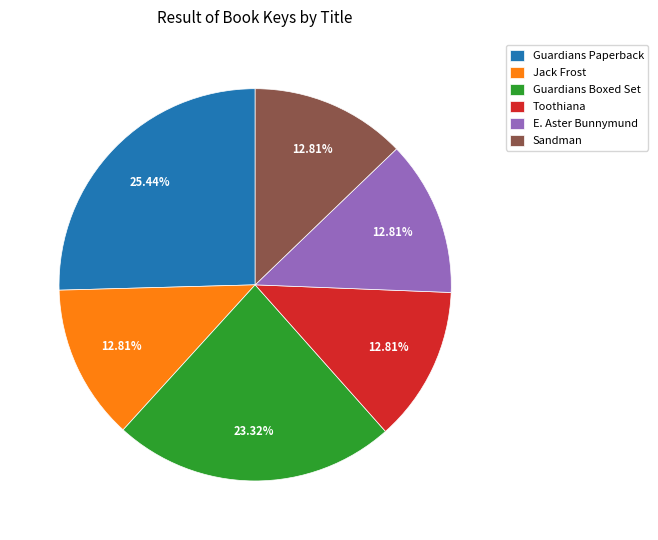

To the nearest percent, what is the average slice percentage?

17%